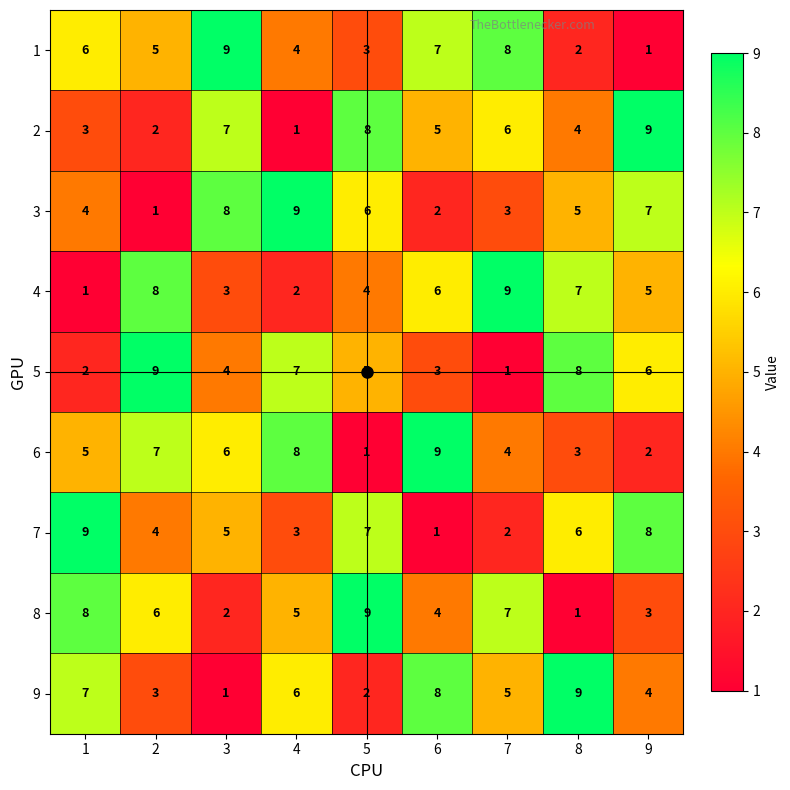

How many data points does each series have?

9